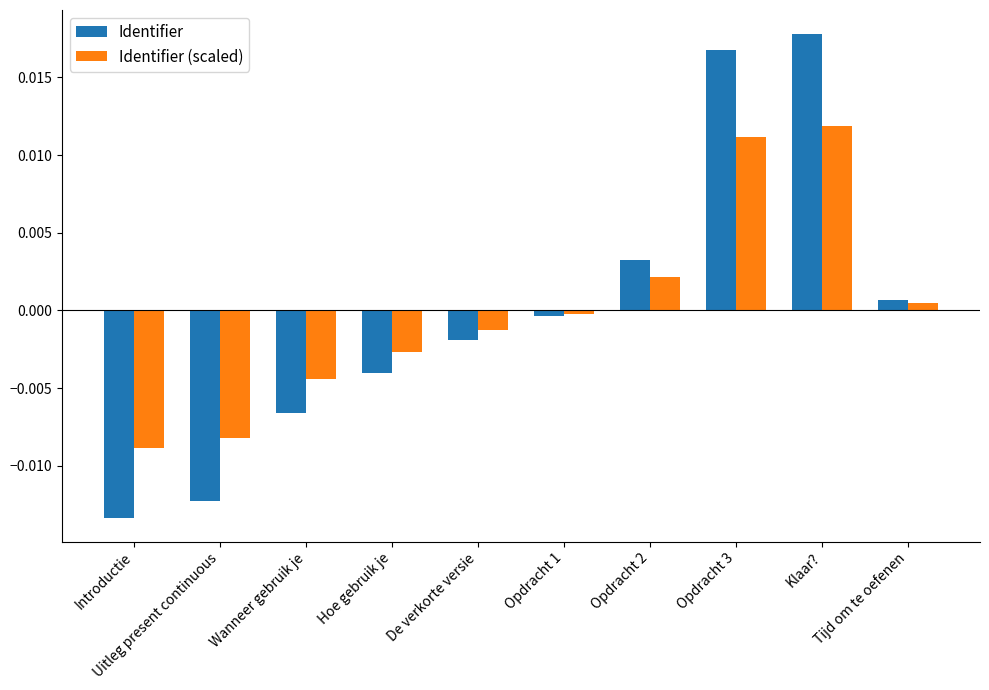

What position from the right is Uitleg present continuous?

9